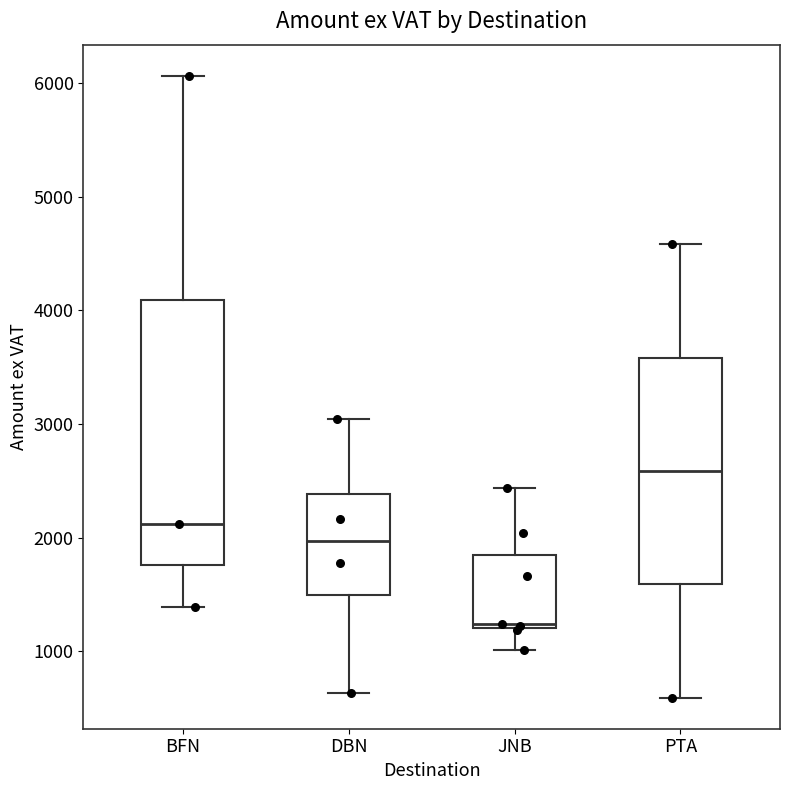

Which box has the highest median line?

PTA